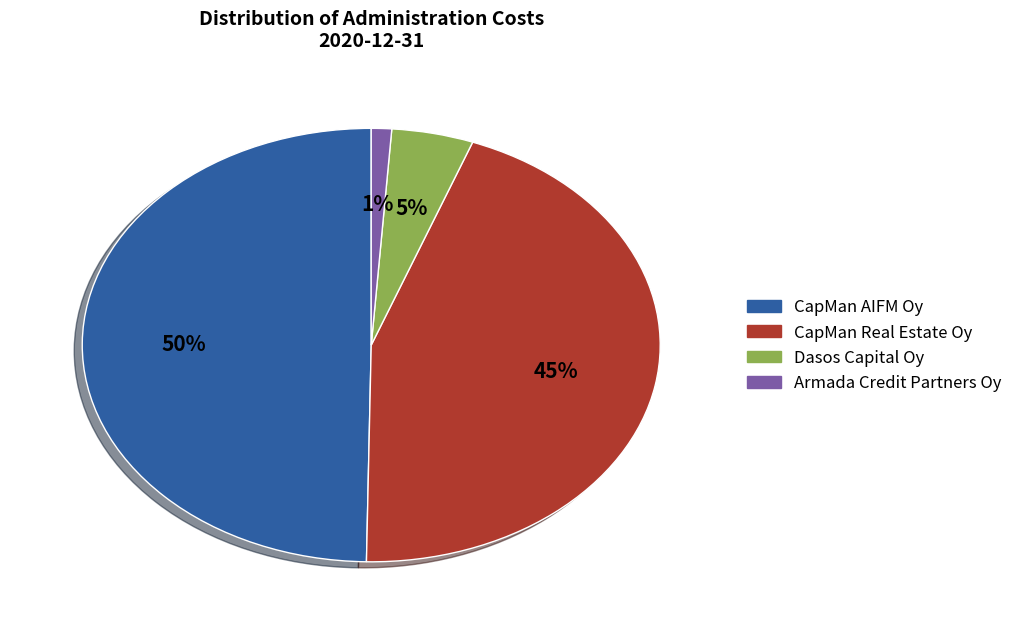

To the nearest percent, what percentage of the pie is Dasos Capital Oy?

5%